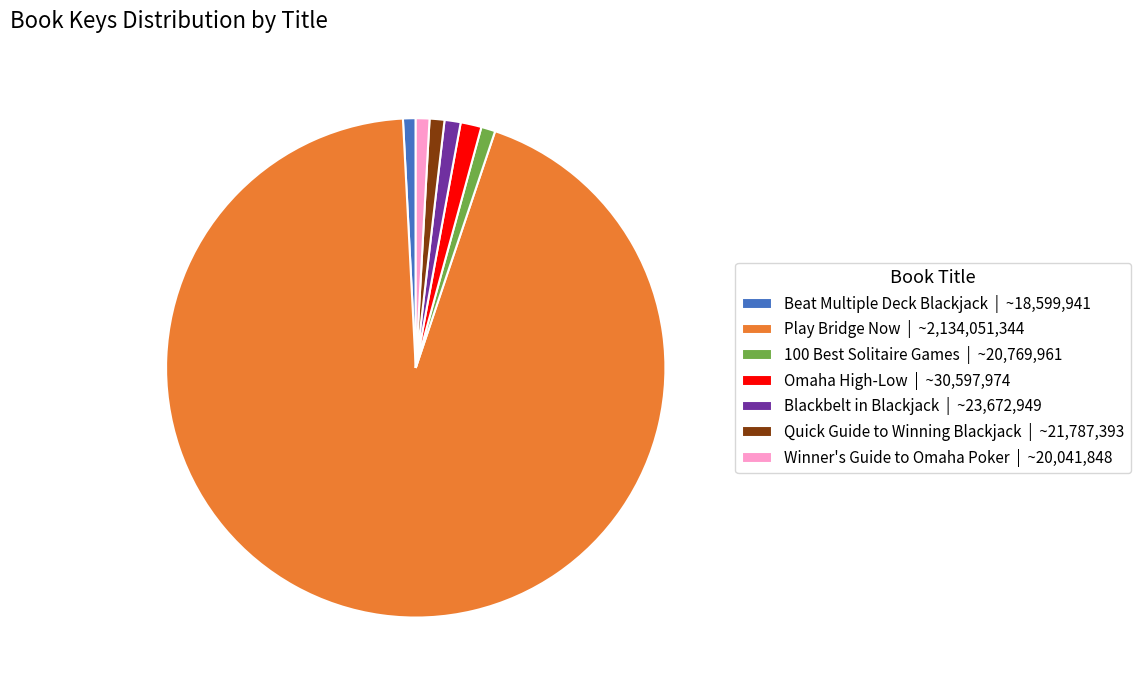

Combined, do Blackbelt in Blackjack | ~23,672,949 and Quick Guide to Winning Blackjack | ~21,787,393 account for over 50%?

No